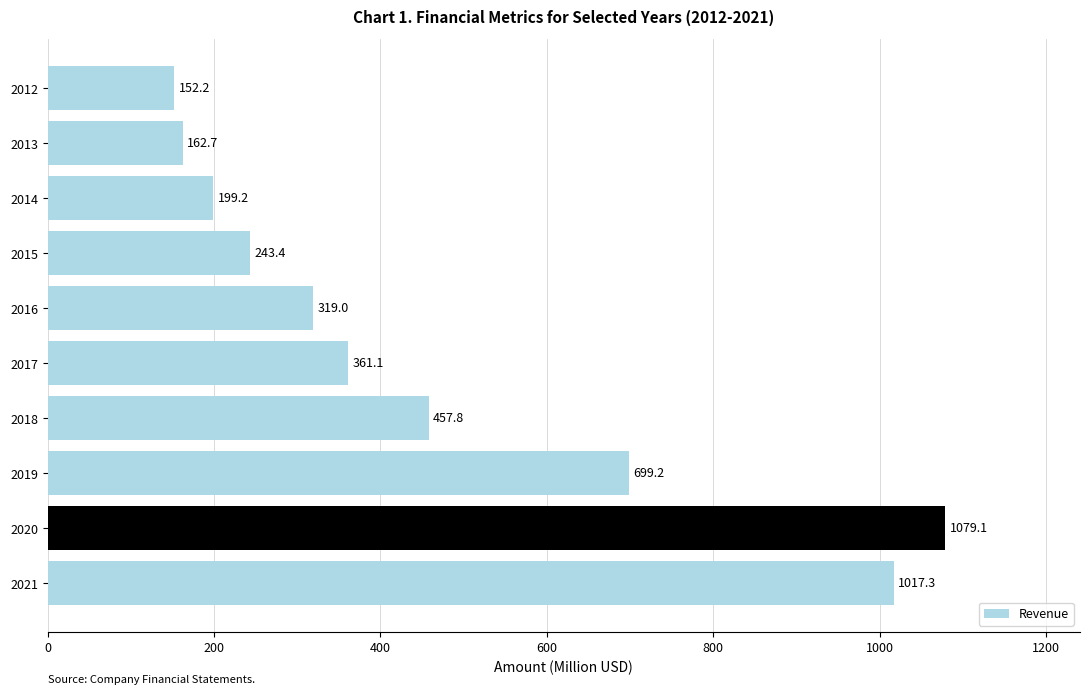

How many values exceed 361?

5